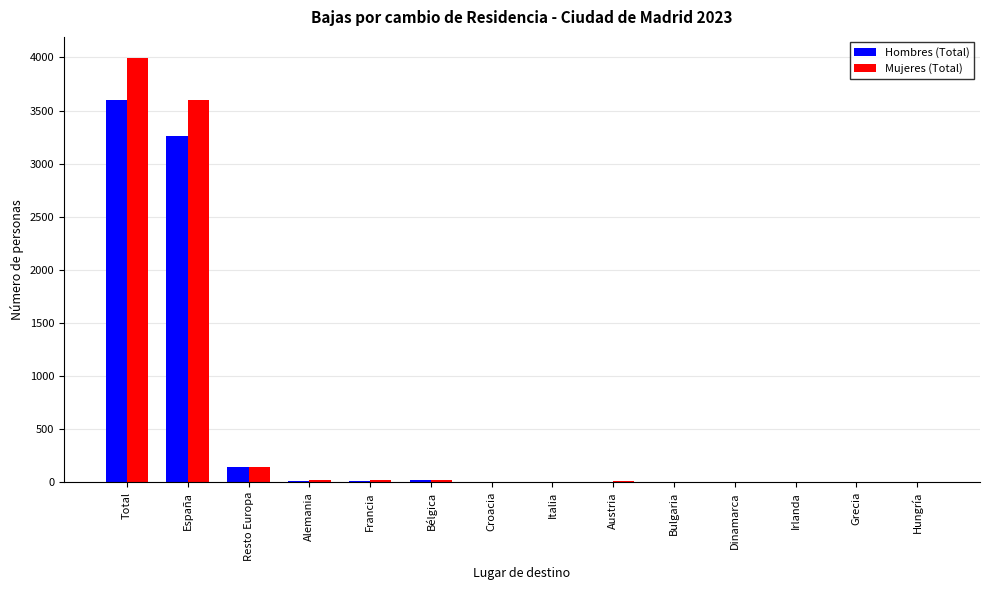

What is the total value across all series at Hungría?

5